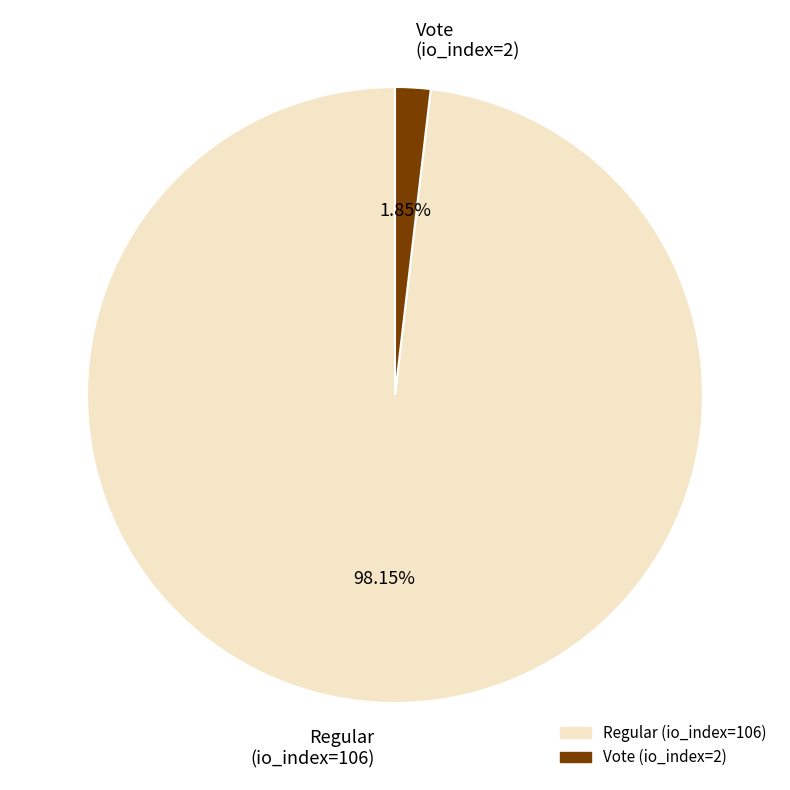

How many slices are in this pie chart?

2